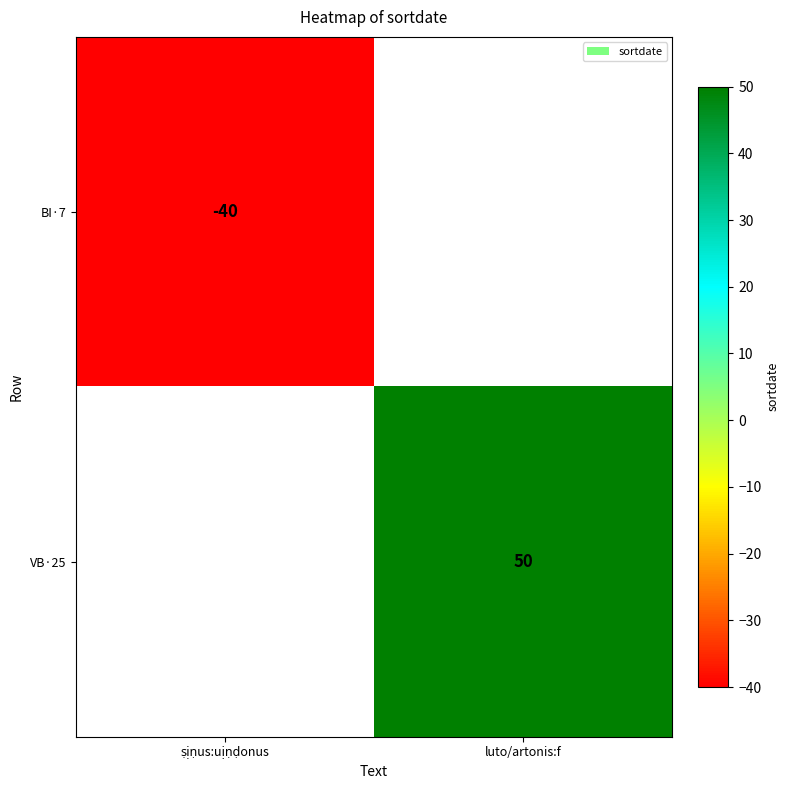

Is it true that VB·25 equals 50 at luto/artonis:f?

True